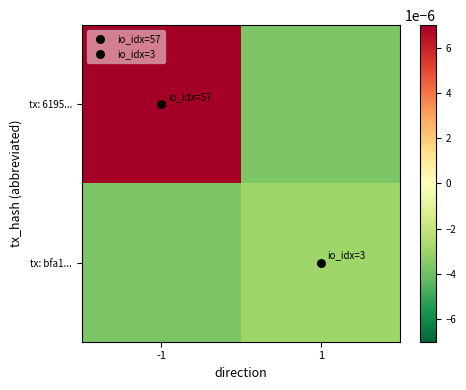

Reading right to left, transcribe all the data shown in this chart.

tx: 6195...: 1=-0.0	-1=0.0
tx: bfa1...: 1=-0.0	-1=-0.0